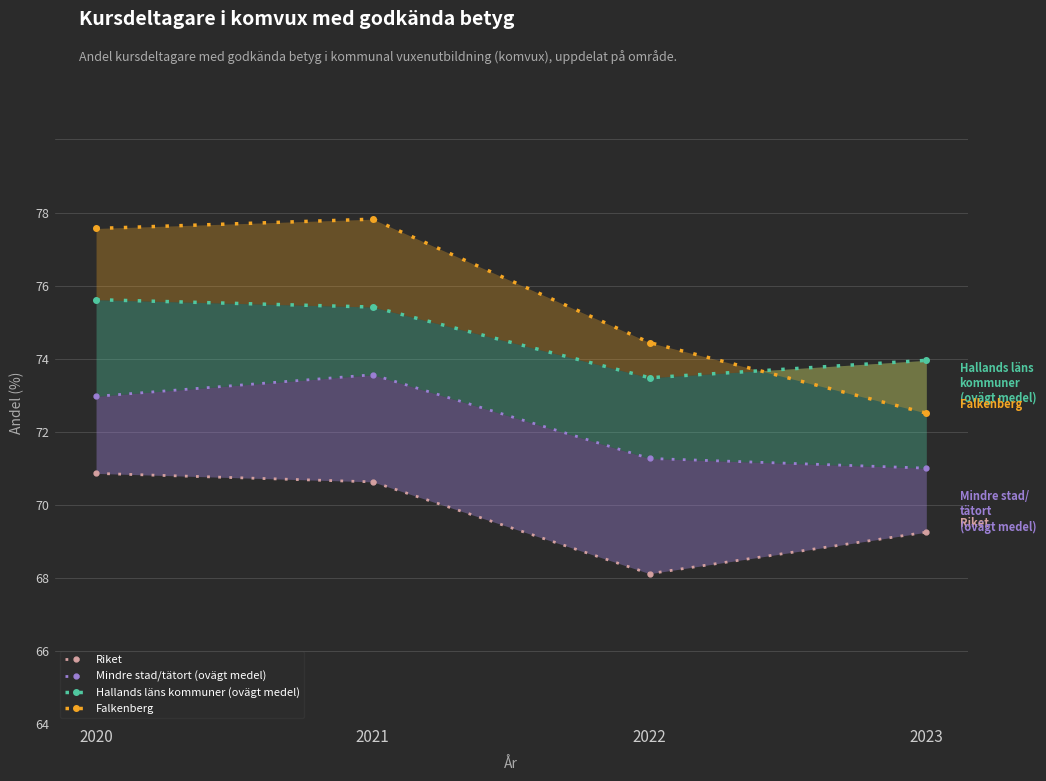

What is the difference between the second highest and second lowest values in the Falkenberg series?

3.9